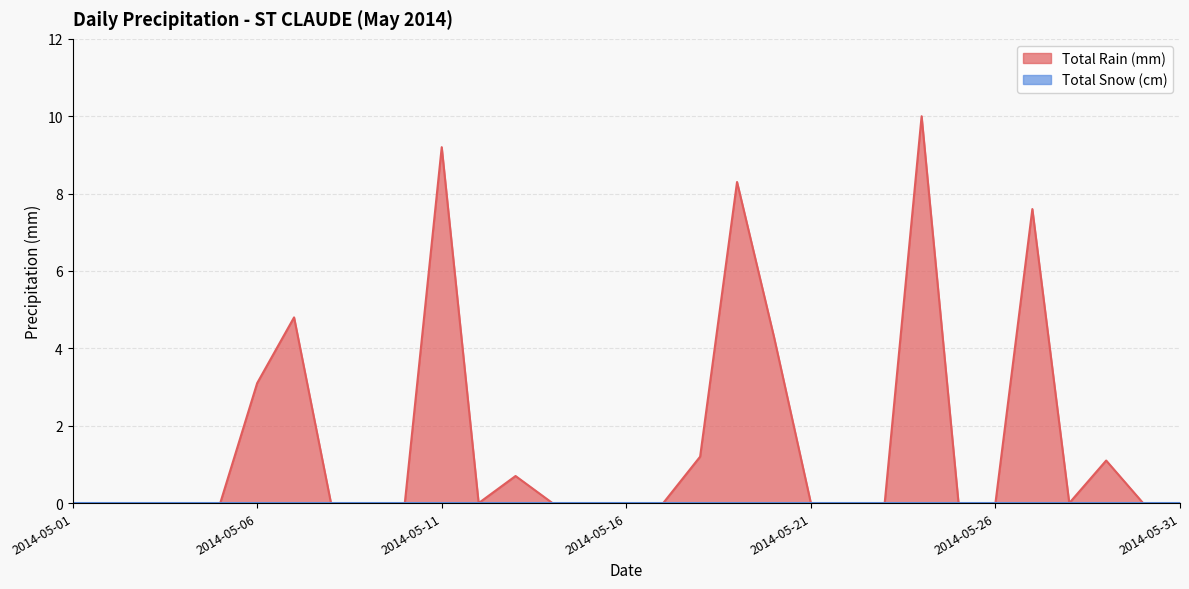

Is it true that the value at 2014-05-21 is 4.8?

False